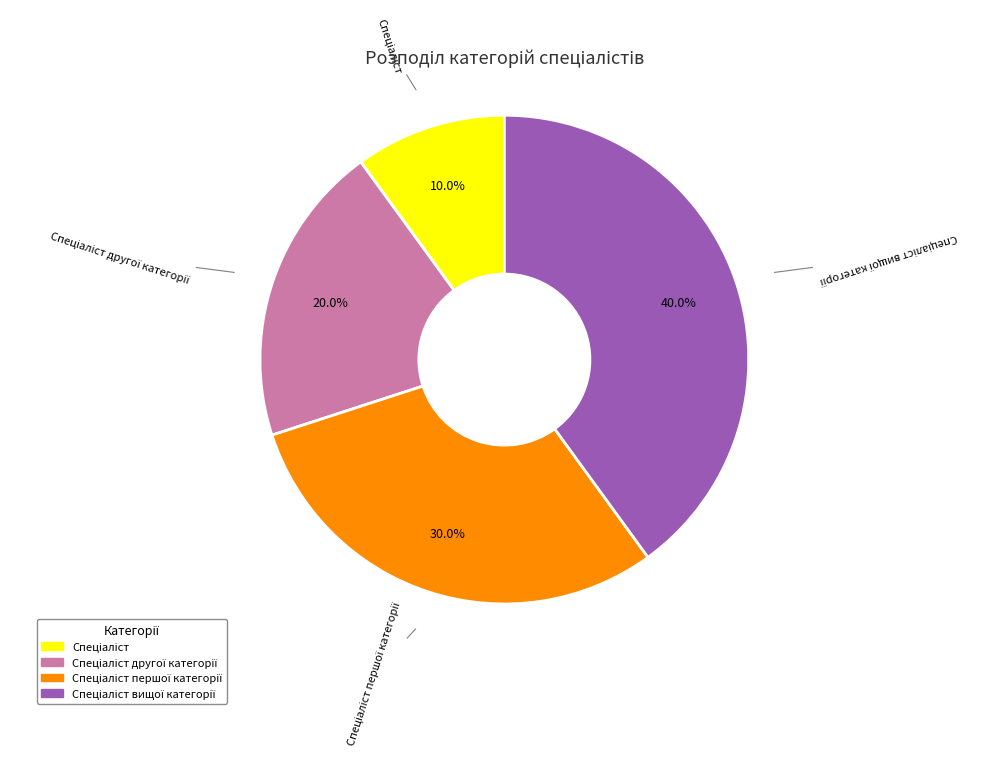

To the nearest percent, what is the average slice percentage?

25%